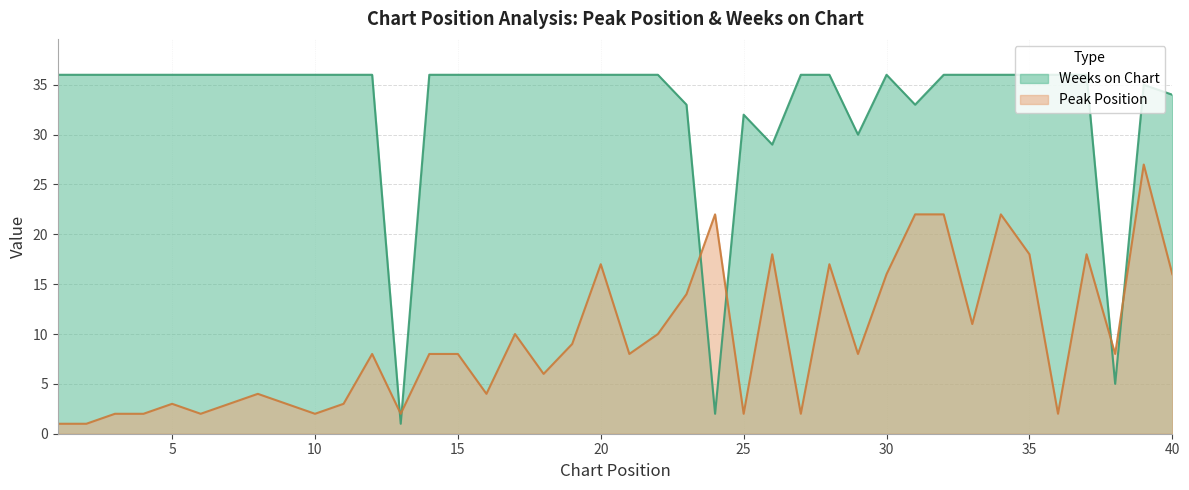

What is the difference between the second highest and second lowest values in the Peak Position series?

21